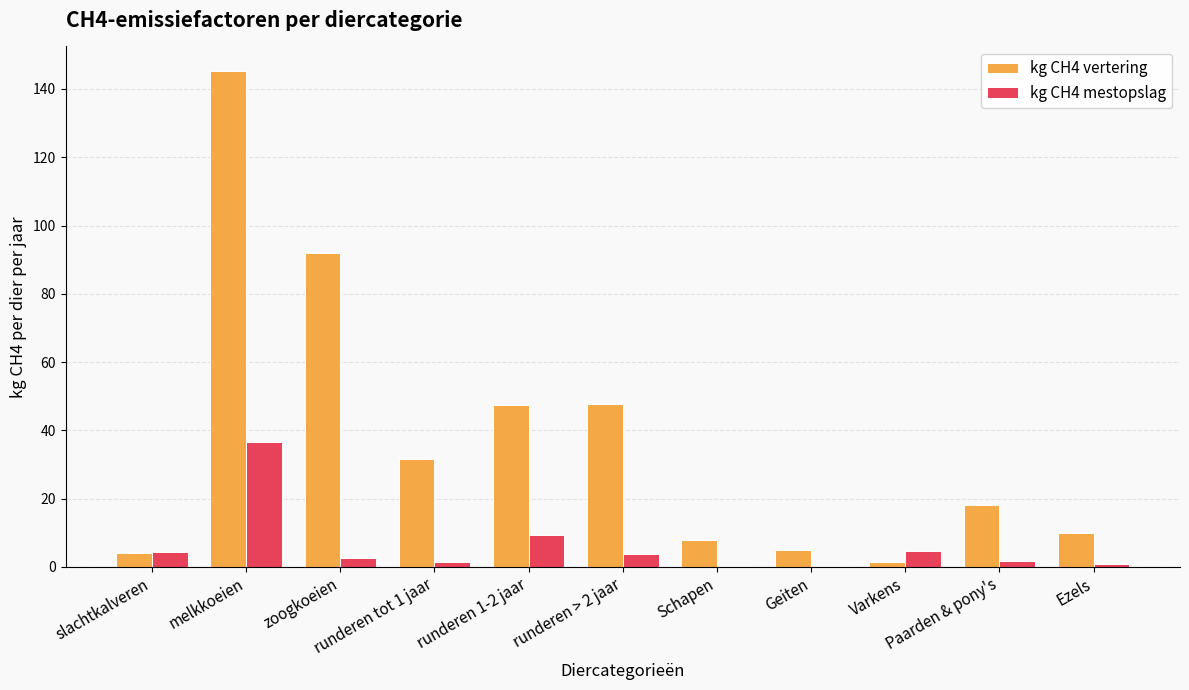

What is the sum of all kg CH4 mestopslag values?

65.3